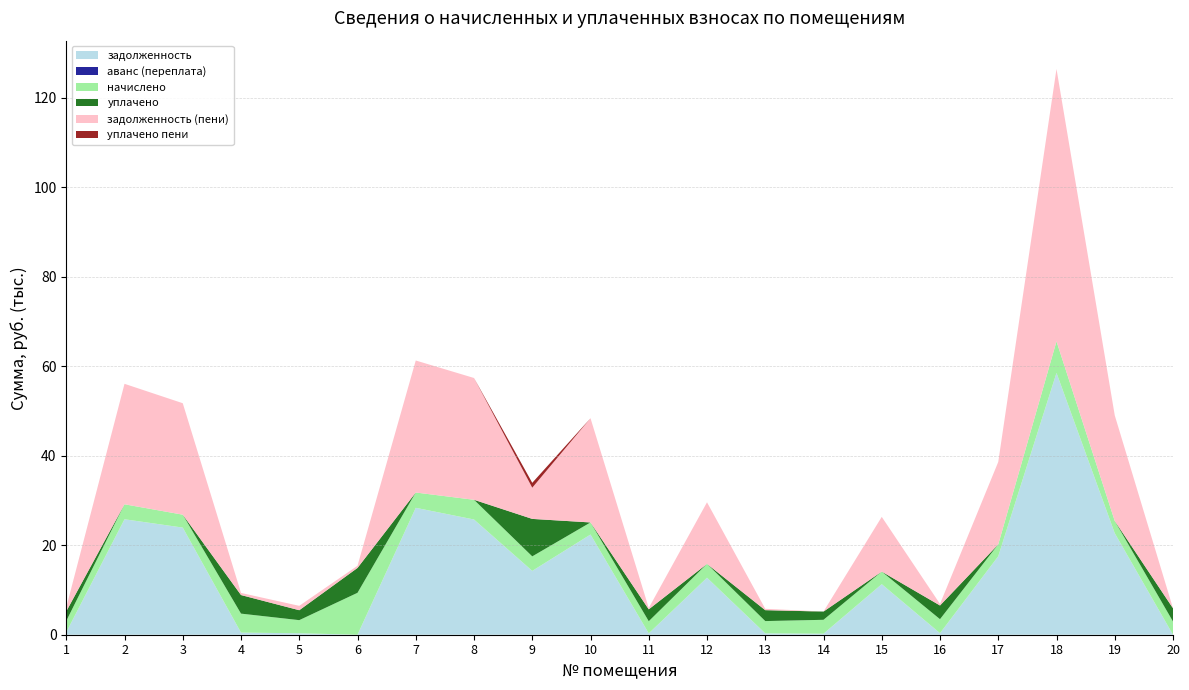

Reading right to left, list all the values displayed in this chart.

задолженность: 0.0	22681.4	58494.2	17530.1	346.4	11294.1	230.1	304.6	12737.7	301.6	22383.1	14263.4	25740.7	28351.9	0.6	325.6	471.2	23935.0	25795.0	560.0
аванс (переплата): 0.0	0.0	0.0	0.0	0.0	0.0	0.0	0.0	0.0	0.0	0.0	0.0	0.0	0.0	0.0	0.0	0.0	0.0	0.0	0.0
начислено: 2952.0	2736.0	7056.0	2656.8	3124.8	2808.0	3103.2	2743.2	3081.6	2714.4	2700.0	3240.0	4406.4	3420.0	9361.6	2930.4	4240.8	2887.2	3348.0	2520.0
уплачено: 2951.3	0.0	0.0	0.0	3059.7	0.0	1838.0	2439.2	0.0	2657.8	0.0	8371.1	0.0	0.0	5560.8	2218.2	4152.4	0.0	0.0	2135.0
задолженность (пени): 0.0	23593.4	60846.2	18415.7	347.2	12230.1	0.0	303.9	13764.9	301.6	23283.1	6972.3	27209.5	29491.9	481.8	976.8	471.2	24897.4	26911.0	840.0
уплачено пени: 0.0	0.0	0.0	0.0	0.0	0.0	1.6	0.0	0.0	0.0	0.0	1089.5	0.0	0.0	0.0	0.6	0.2	0.0	0.0	9.4